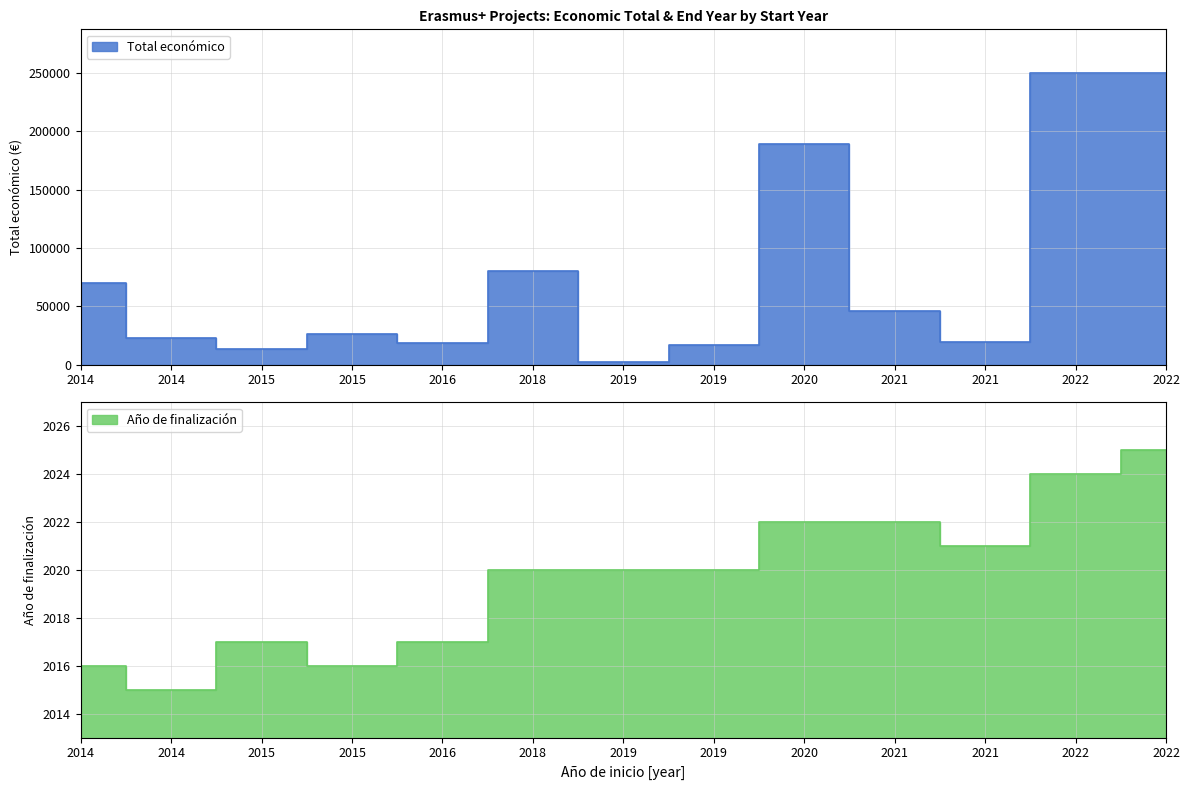

What are all the series names shown in the legend?

Total económico, Año de finalización